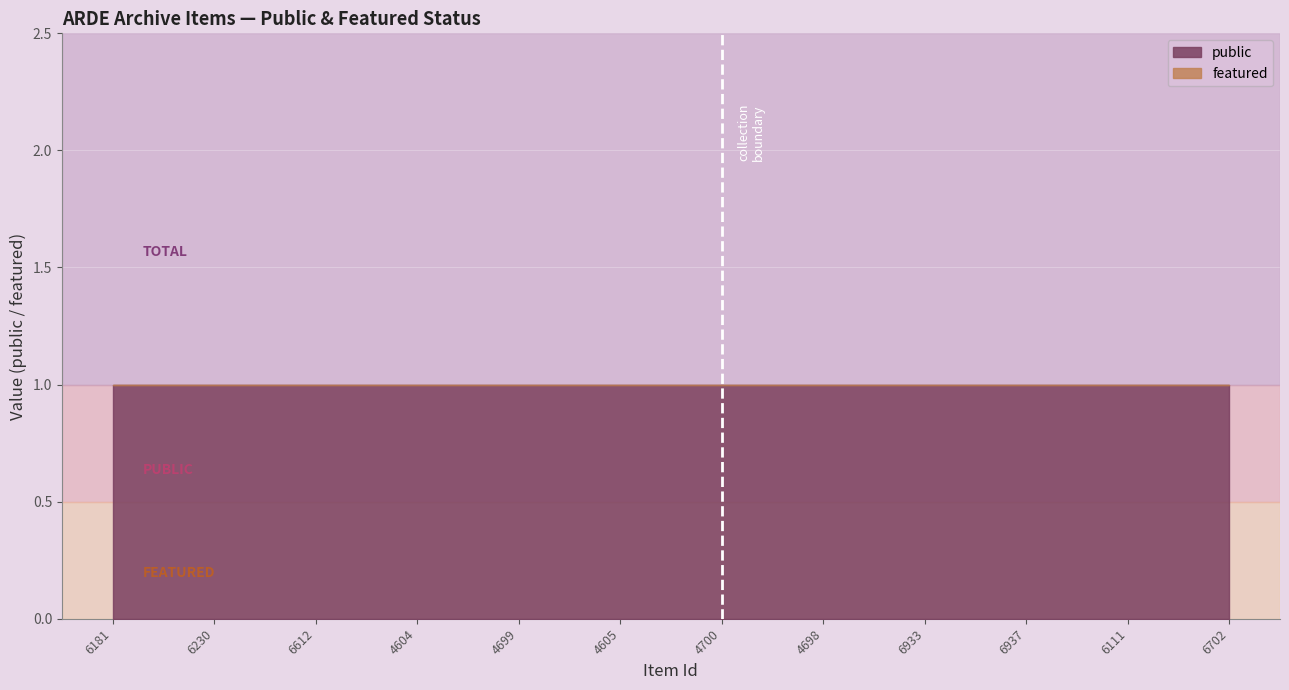

Between 4698 and 6933, which series saw the biggest shift?

public